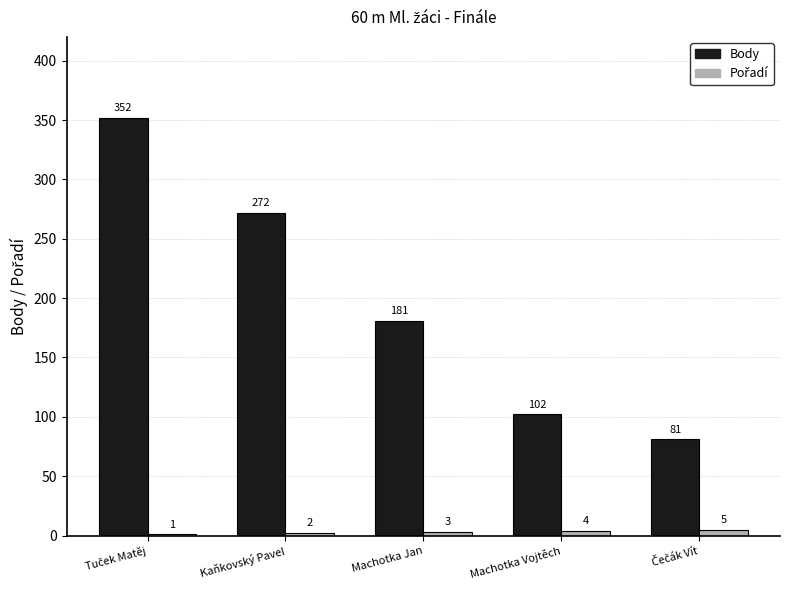

Does the chart contain stacked bars?

No